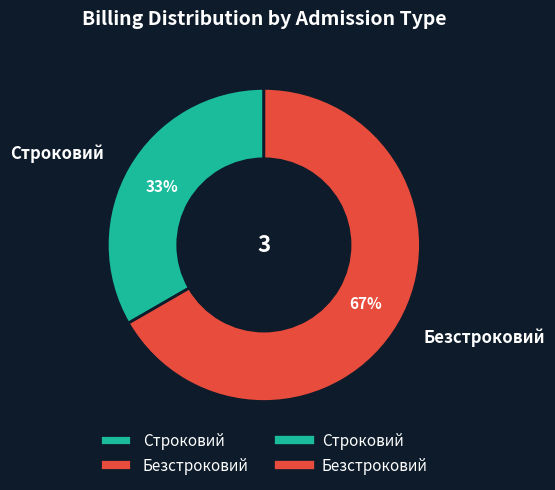

Rank the categories by value from highest to lowest.

Безстроковий, Строковий